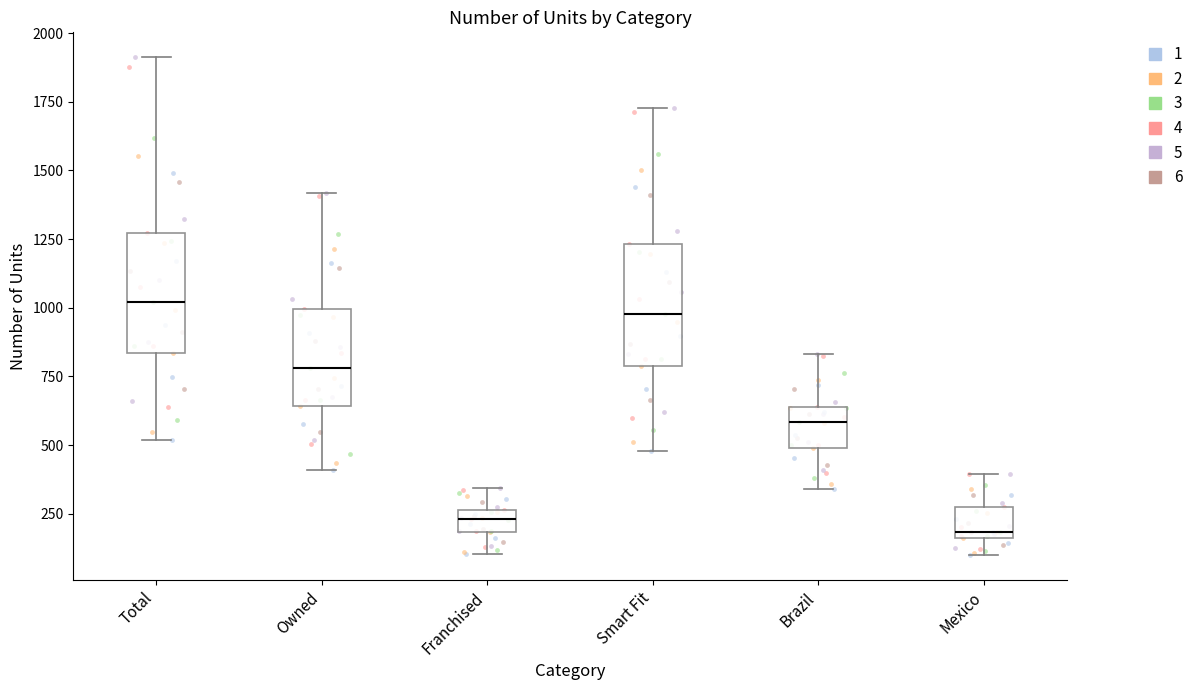

Where is the upper edge of the box for Mexico on the y-axis? The values are not printed on the chart, so give them approximately, as read against the axis.

300